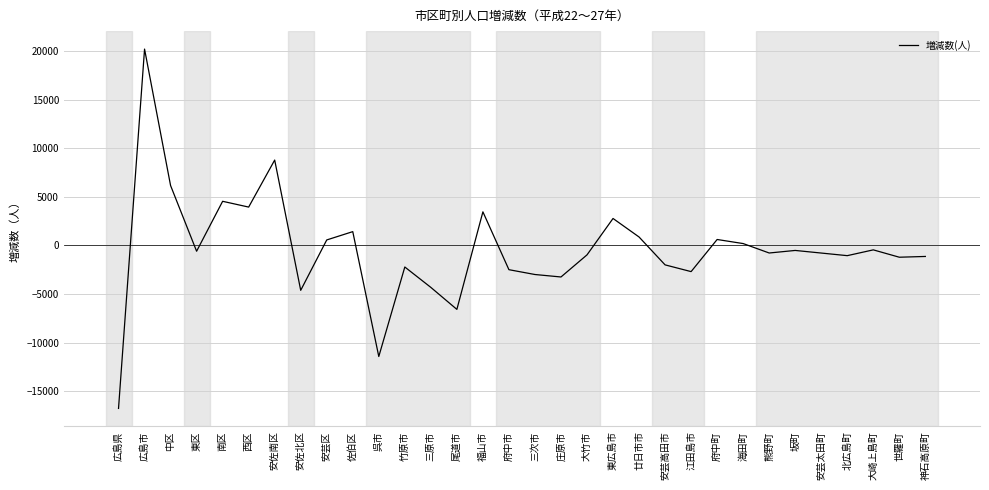

How many lines are shown in the chart?

1